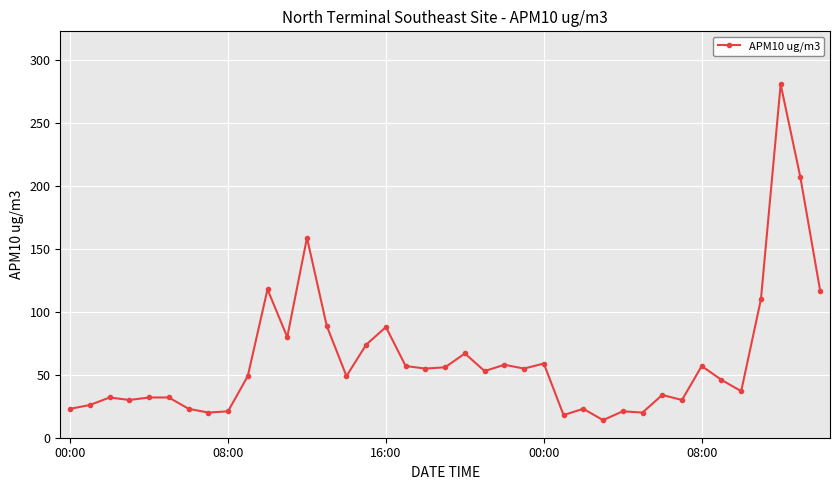

How many lines are shown in the chart?

1